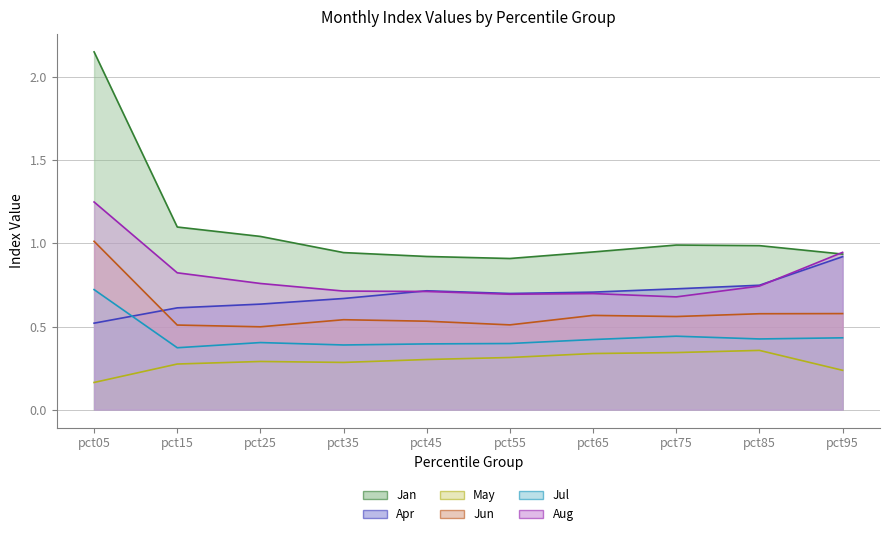

What are all the series names shown in the legend?

Jan, Apr, May, Jun, Jul, Aug